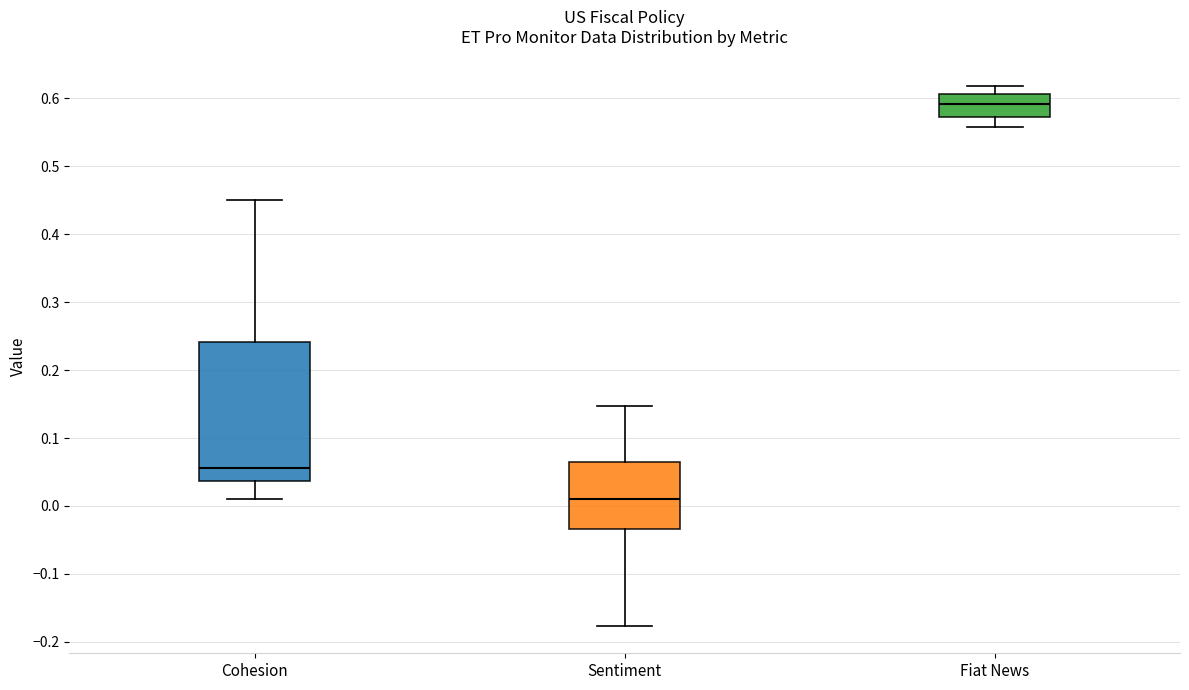

Which box has the highest median line?

Fiat News